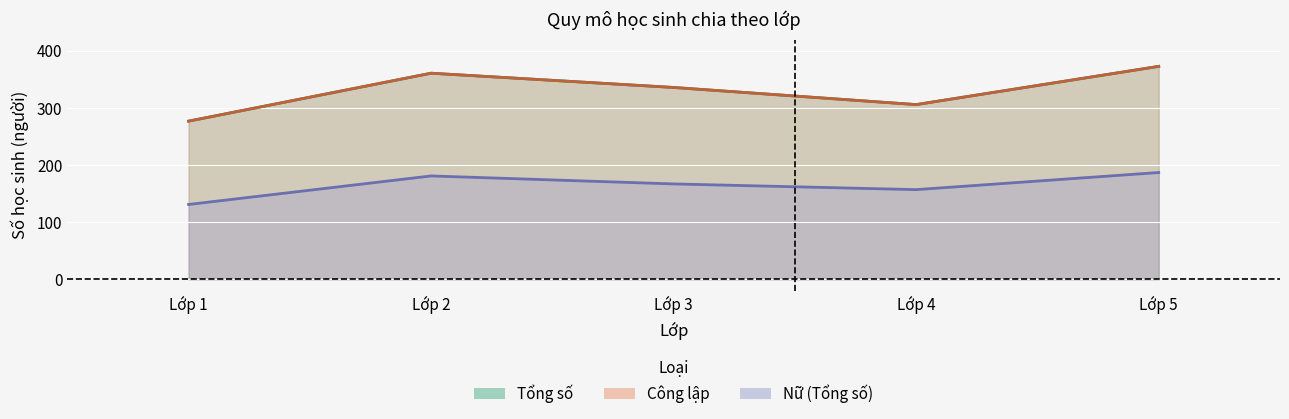

True or false: Tổng số has a value of 306 at Lớp 4.

True